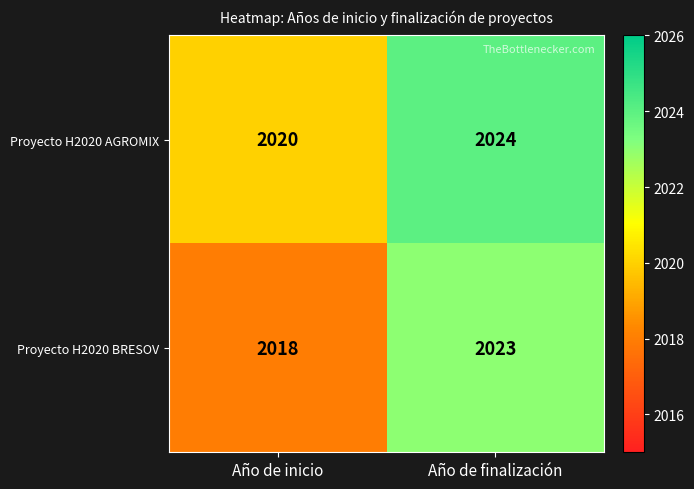

Reading left to right, transcribe all the data shown in this chart.

Proyecto H2020 AGROMIX: 2020	2024
Proyecto H2020 BRESOV: 2018	2023